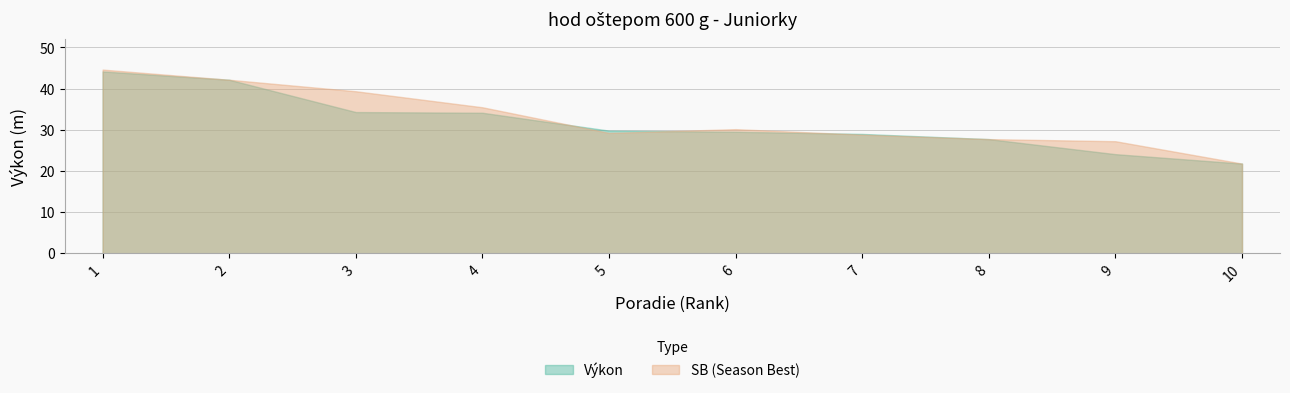

What is the approximate value of Výkon at 10?

21.8